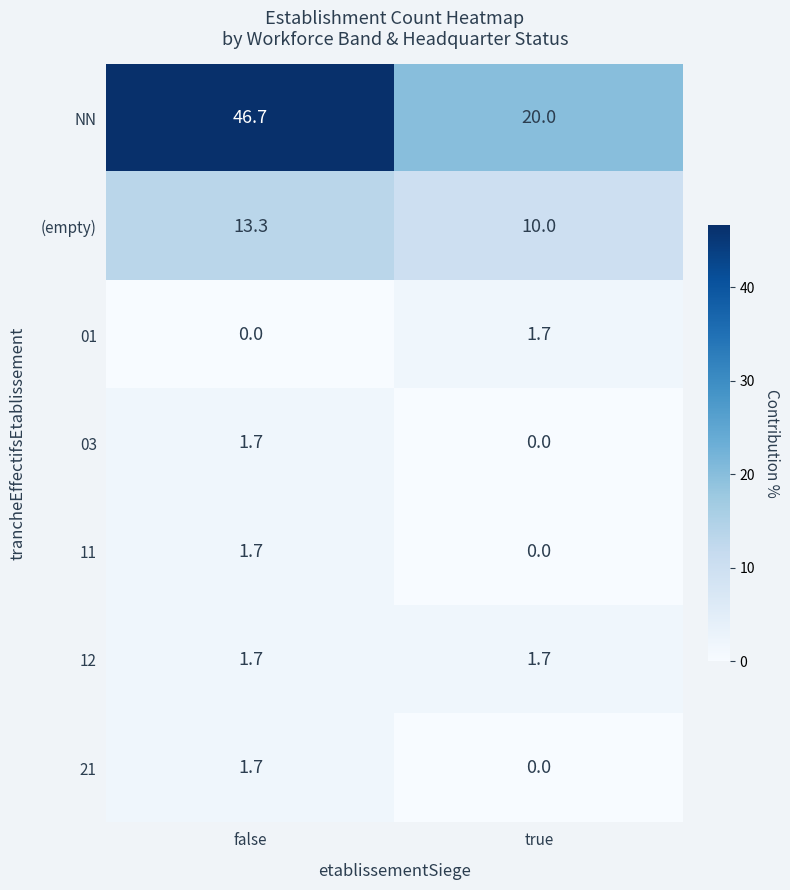

The (empty) series shows 13.3 at false. True or false?

True